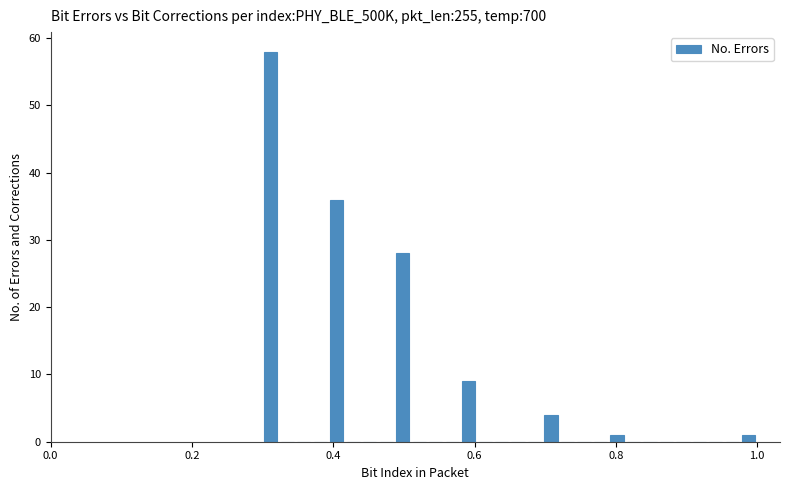

Read against the x-axis, roughly where is the centre of the tallest bar?

0.32